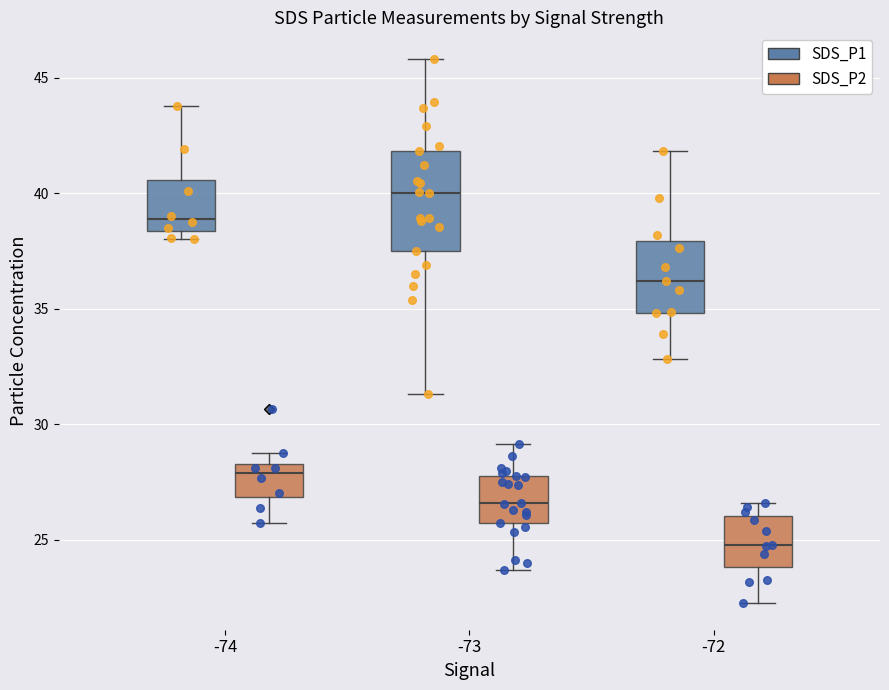

Where is the lower edge of the box for -74 (SDS_P1) on the y-axis? The values are not printed on the chart, so give them approximately, as read against the axis.

38.5